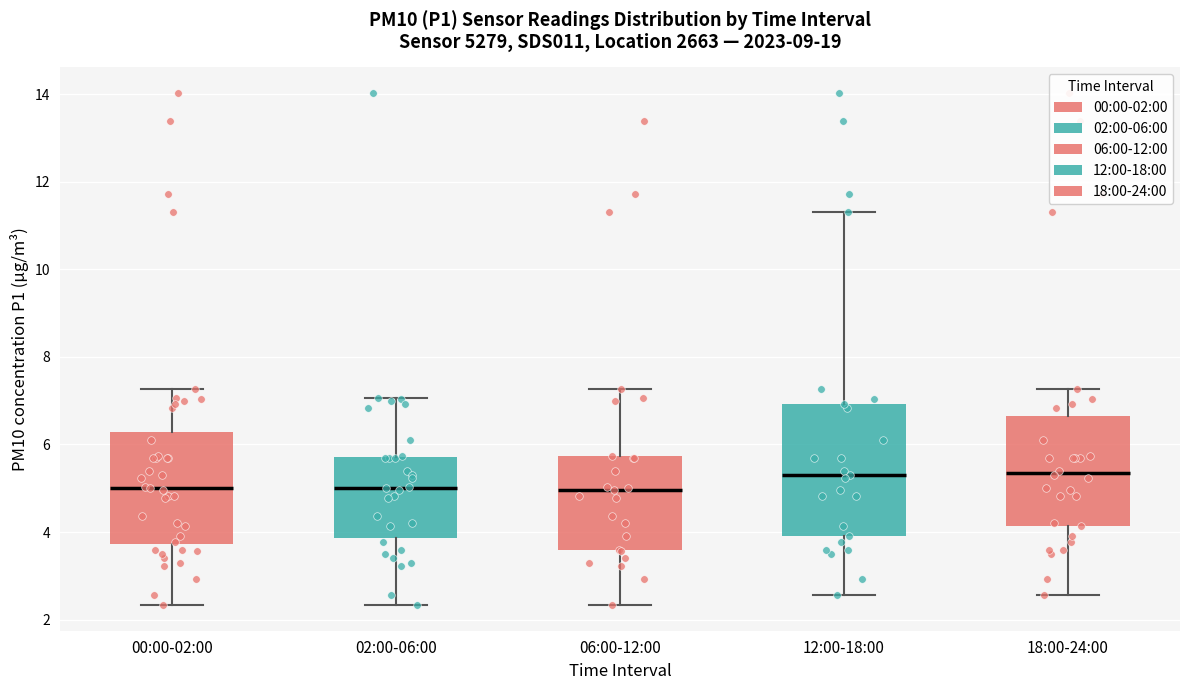

Reading left to right, transcribe this box plot: for each box, give where its median line is, the range the box spans, and where its two whiskers end, as read against the y-axis. The values are not printed on the chart, so give them approximately, as read against the axis.

00:00-02:00: median 5.0, box 3.8 to 6.2, whiskers 2.4 to 7.2
02:00-06:00: median 5.0, box 3.8 to 5.8, whiskers 2.4 to 7.0
06:00-12:00: median 5.0, box 3.6 to 5.8, whiskers 2.4 to 7.2
12:00-18:00: median 5.4, box 4.0 to 7.0, whiskers 2.6 to 11.4
18:00-24:00: median 5.4, box 4.2 to 6.6, whiskers 2.6 to 7.2